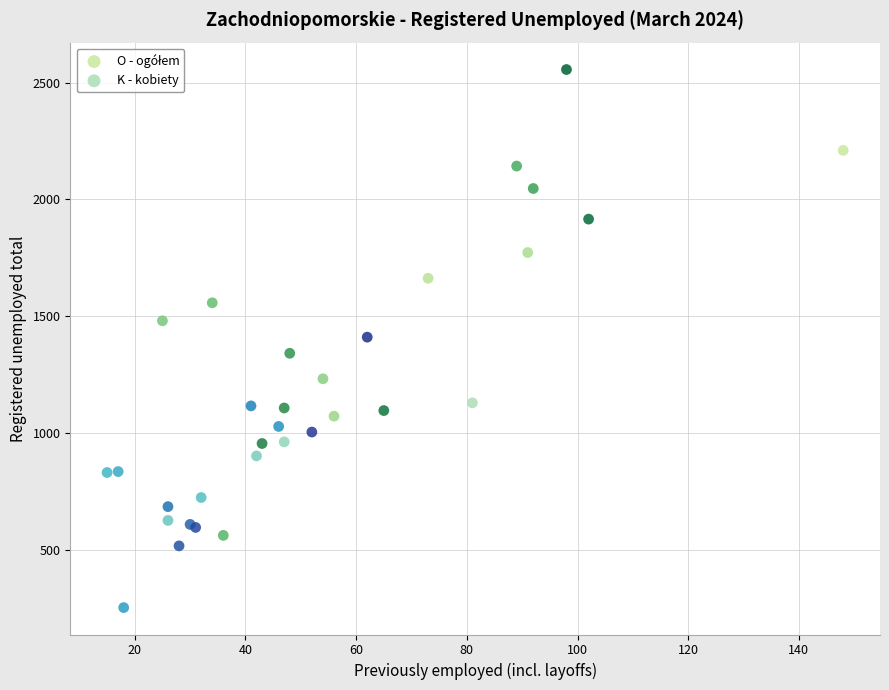

Which series contains the lowest Y value?

K - kobiety